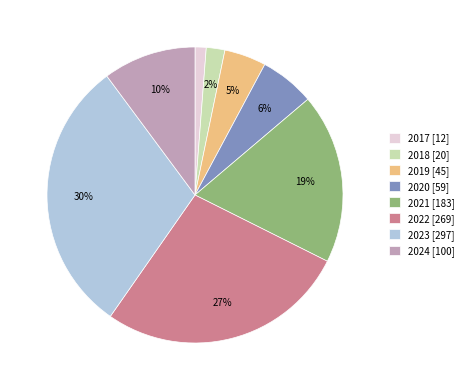

Is it true that 2023 is 15% of the pie?

False